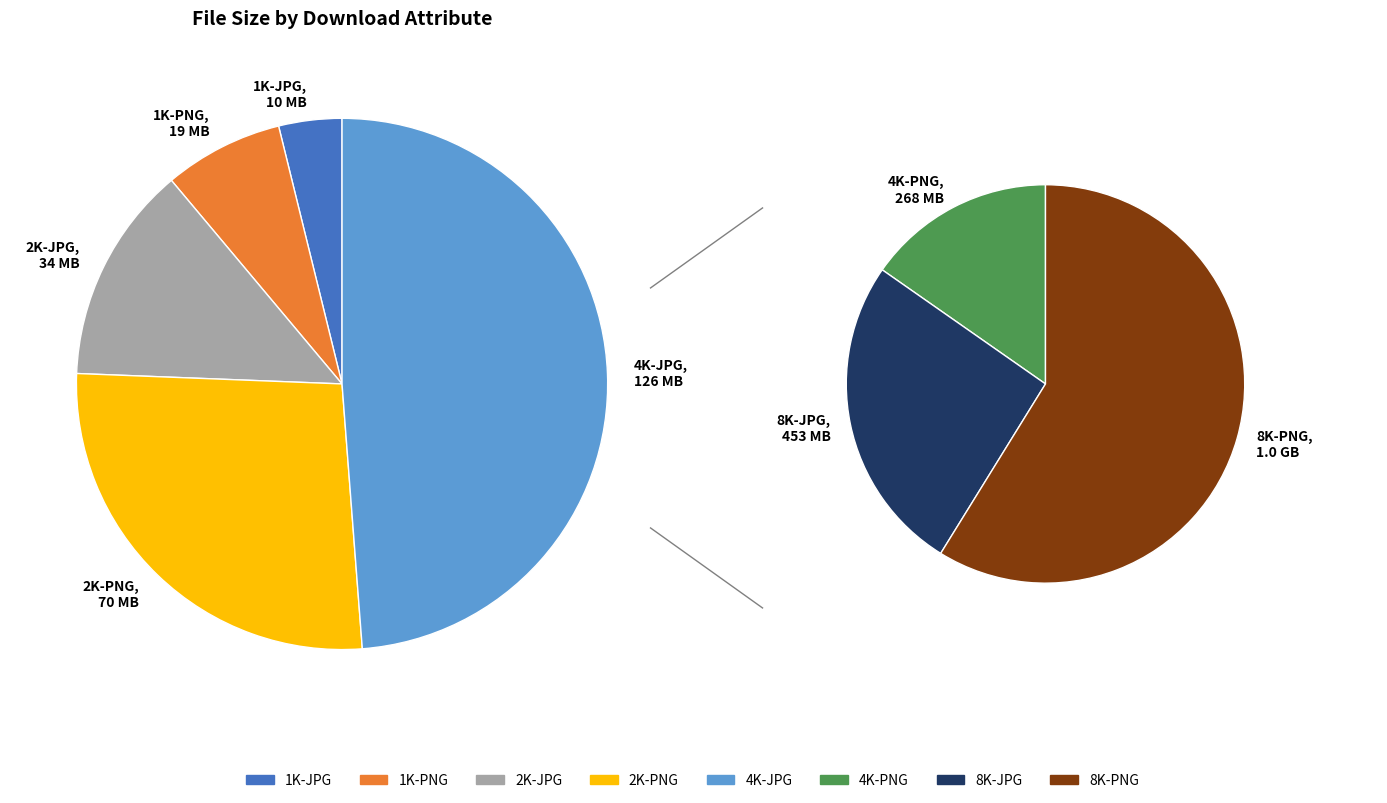

What is the change in value from 2K-PNG to 4K-PNG?

+207907359